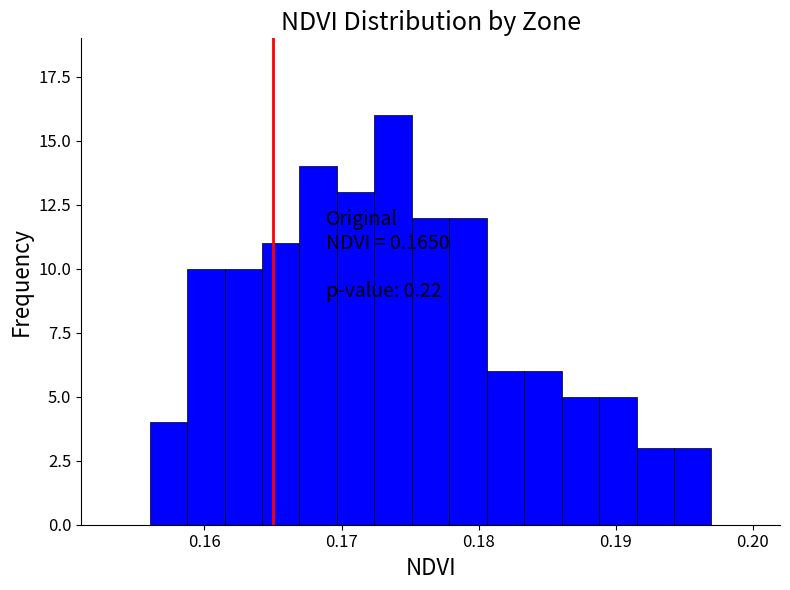

Around what value on the x-axis is the tallest bar? Give the approximate position of its centre, as read against the axis.

0.174